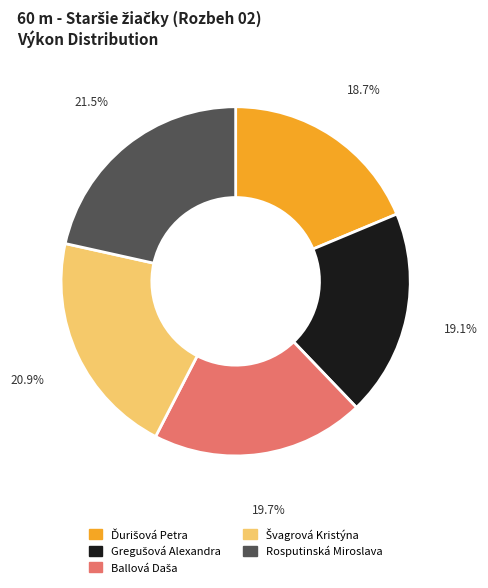

Is there a majority slice in this chart?

No